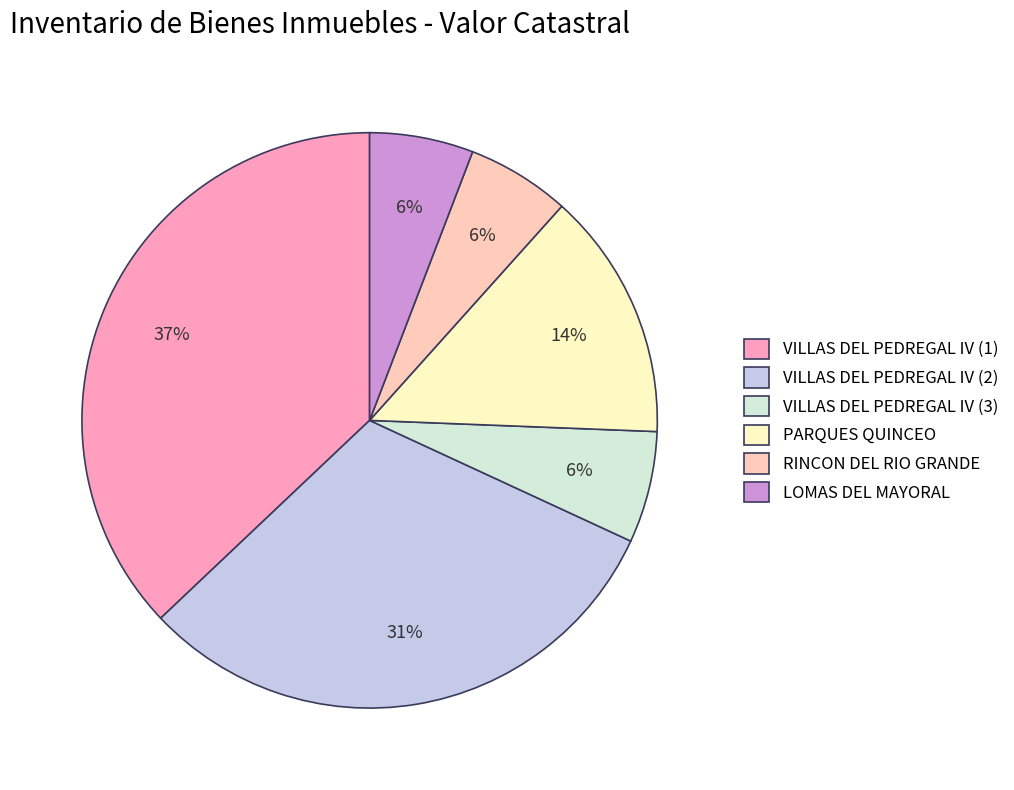

True or false: VILLAS DEL PEDREGAL IV (1) accounts for 44% of the total.

False